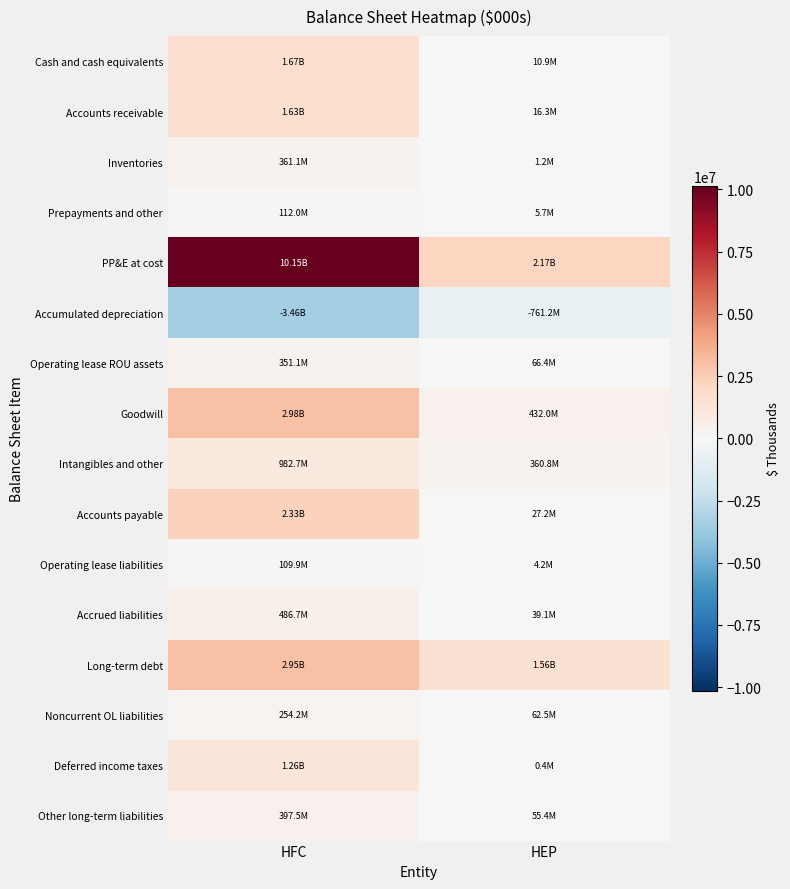

Between HEP and HFC, which is larger?

HFC